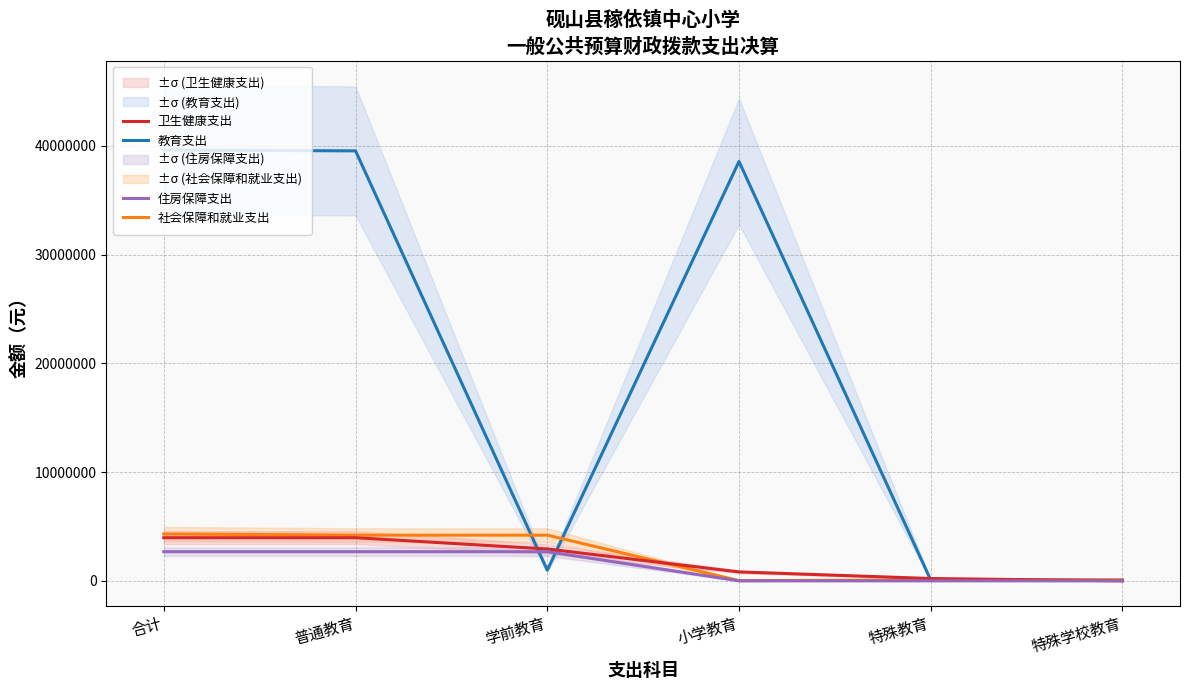

Which series has the widest spread of values?

教育支出